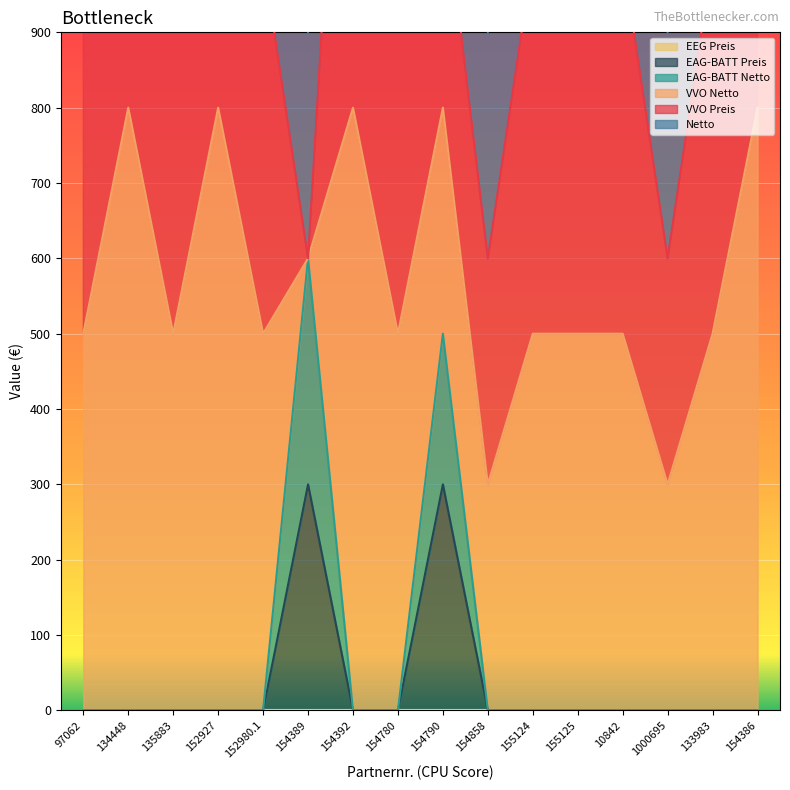

Which label corresponds to the smallest value in the chart?

97062